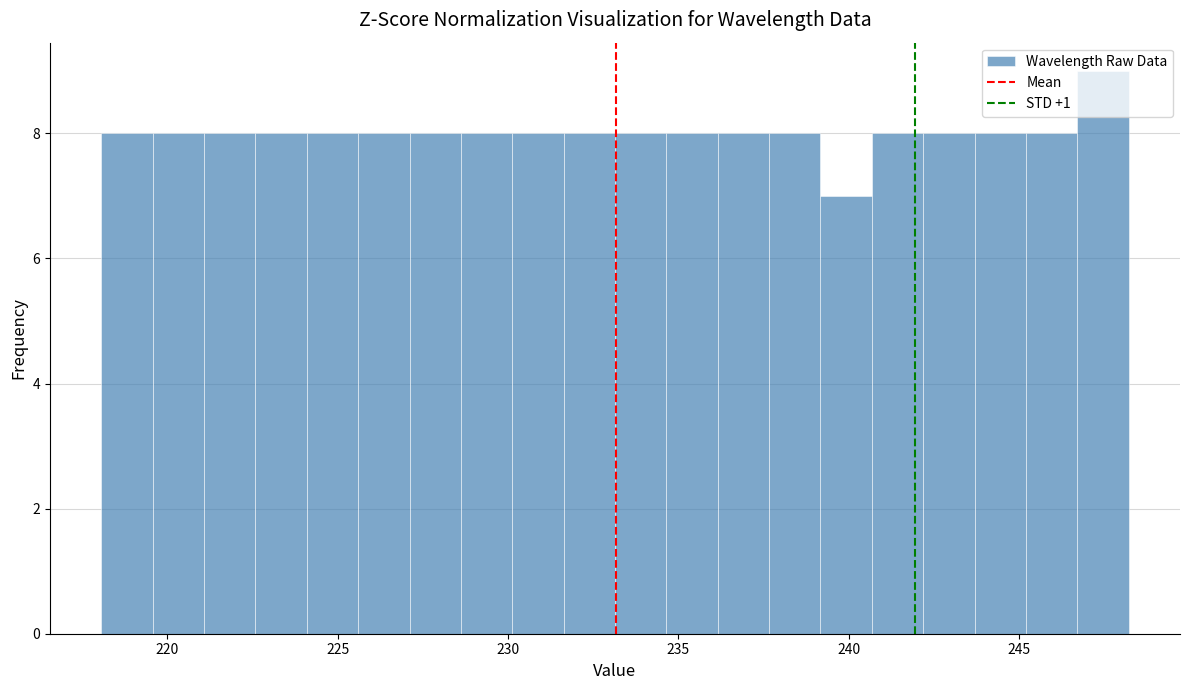

Around what value on the x-axis is the tallest bar? Give the approximate position of its centre, as read against the axis.

247.5